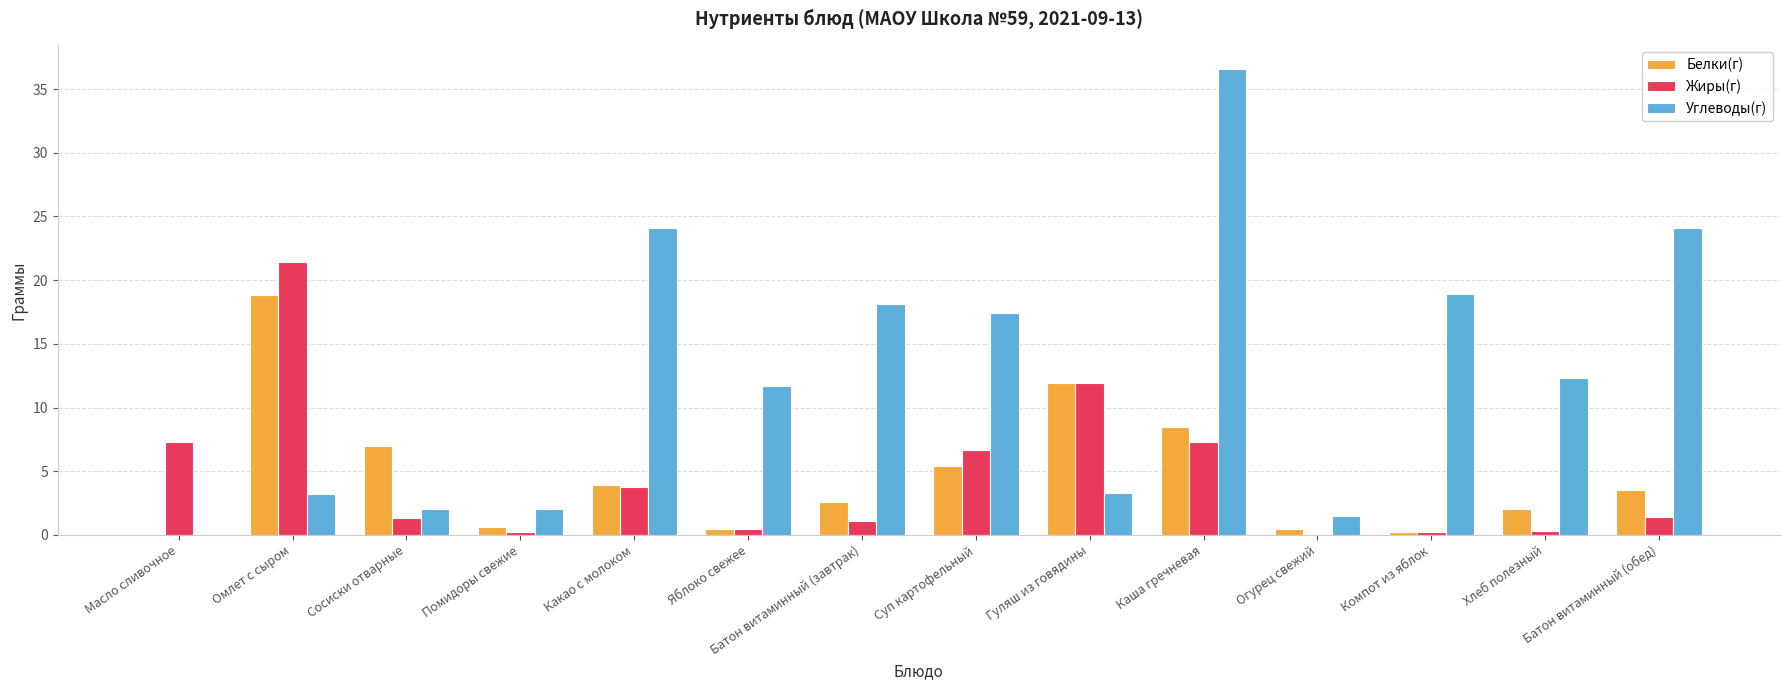

The Углеводы(г) series shows 30.9 at Суп картофельный. True or false?

False